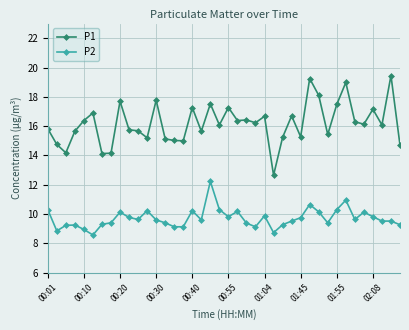

How many lines are shown in the chart?

2